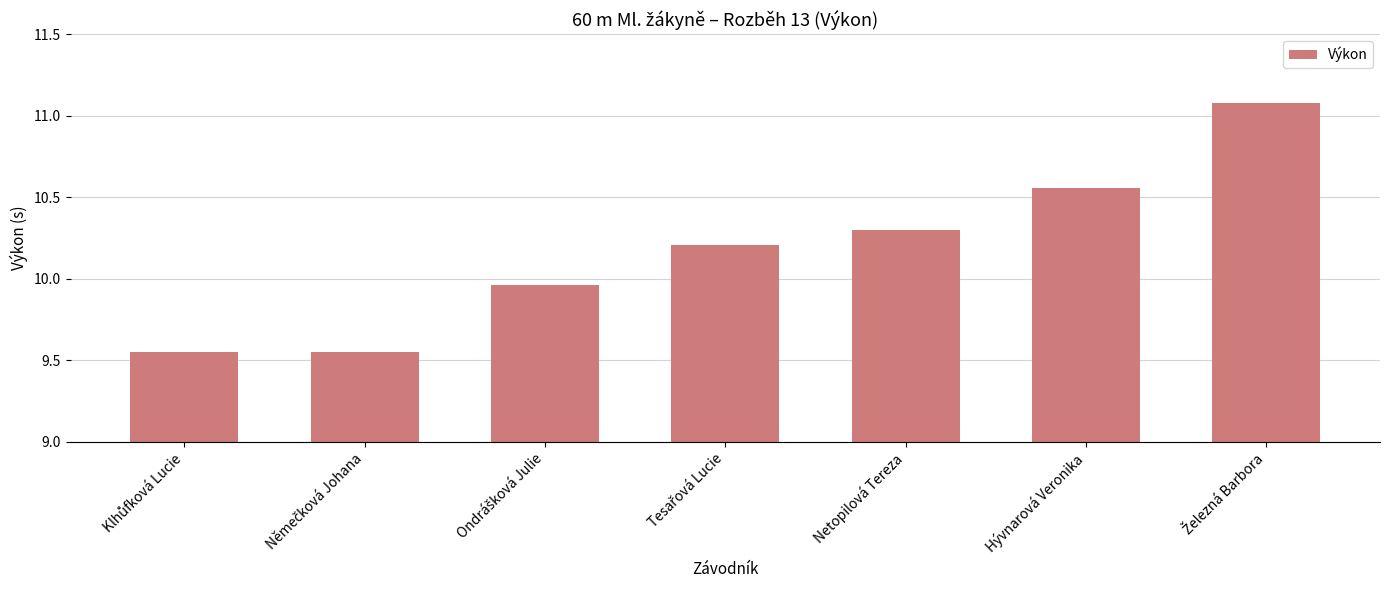

What is the maximum value shown in the chart?

11.1